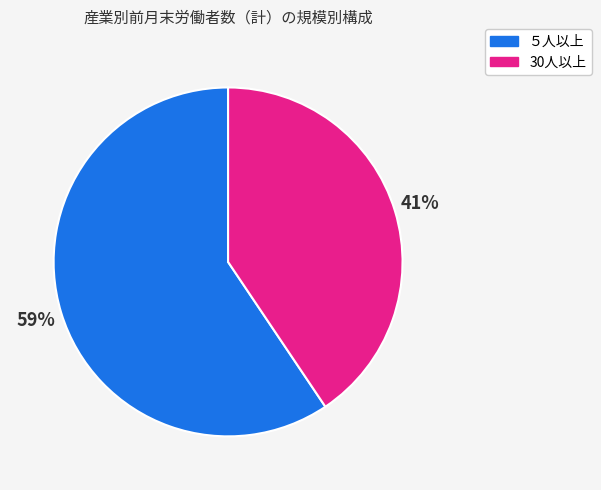

The 30人以上 slice represents 54% of the pie. True or false?

False